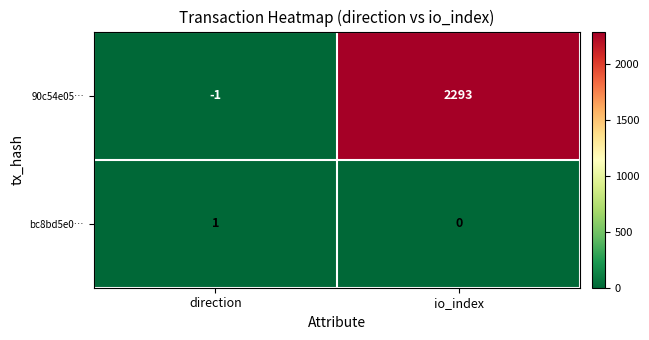

Is it true that bc8bd5e0… equals 1 at direction?

True